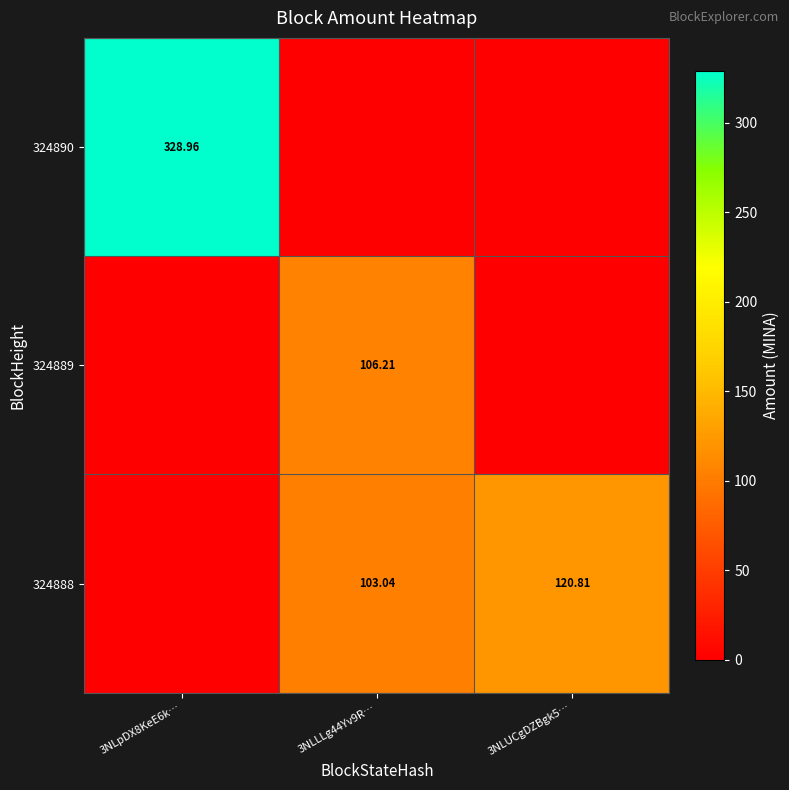

Is the value of 324889 at 3NLLLg44Yv9R… greater than the value of 324888 at 3NLUCgDZBgk5…?

No